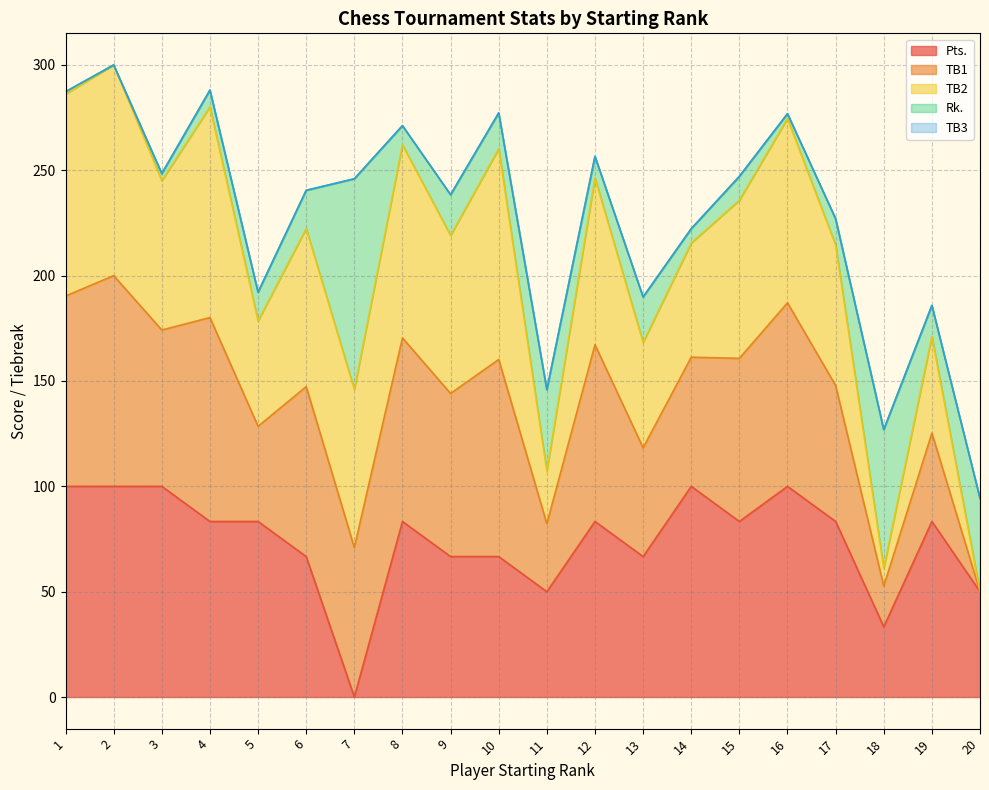

At which category does TB2 reach its first local peak?

2